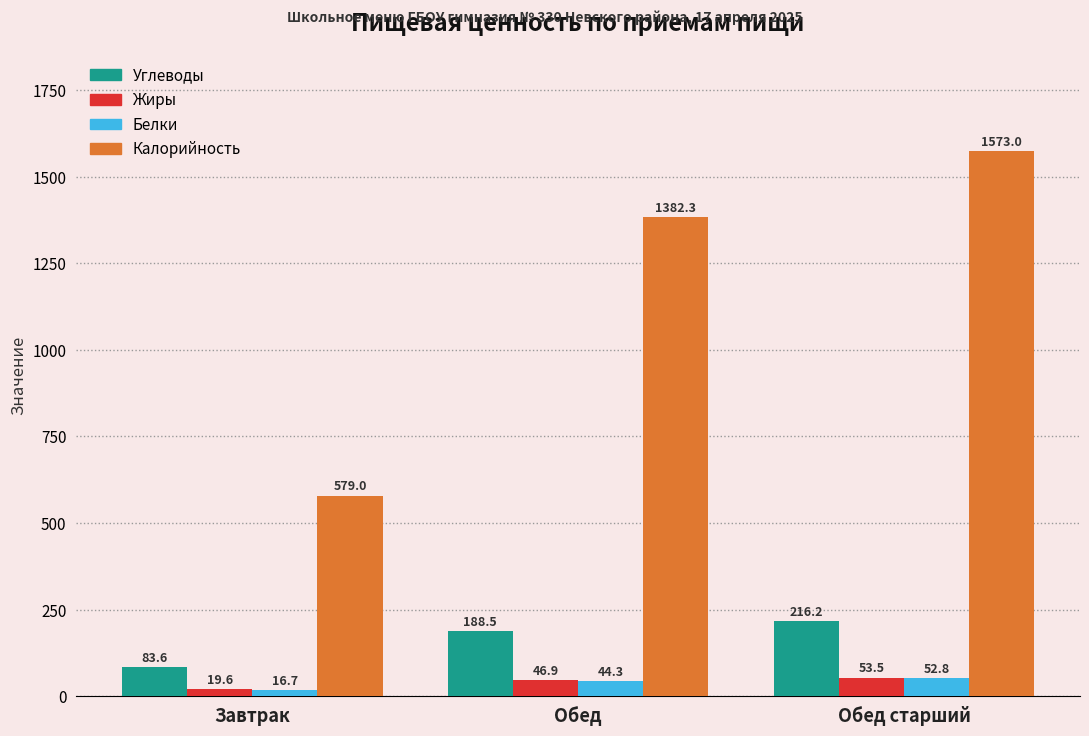

What position from the left is Обед старший?

3